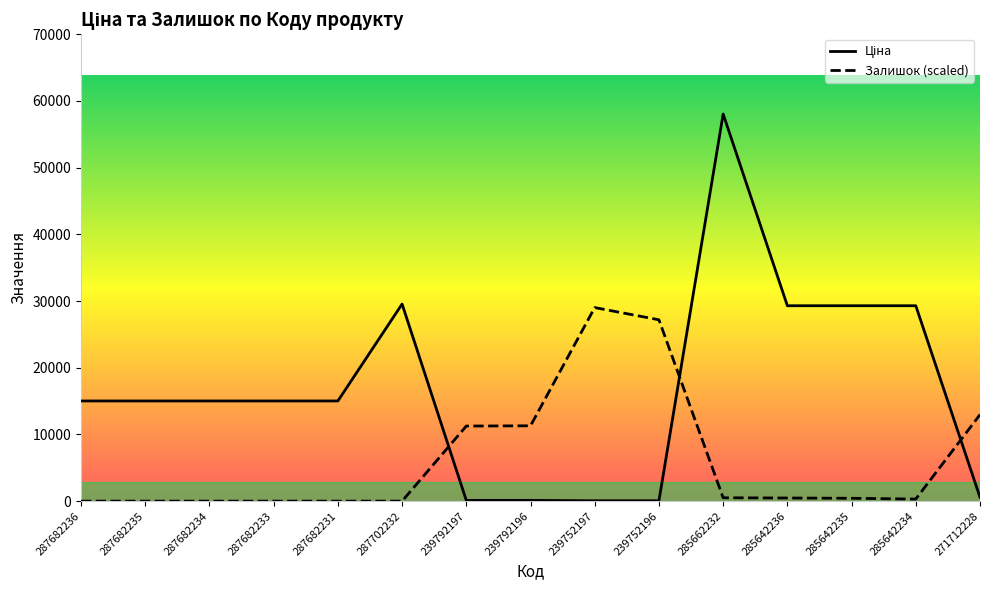

What is the difference between the maximum and minimum values in the Залишок series?

29018.5